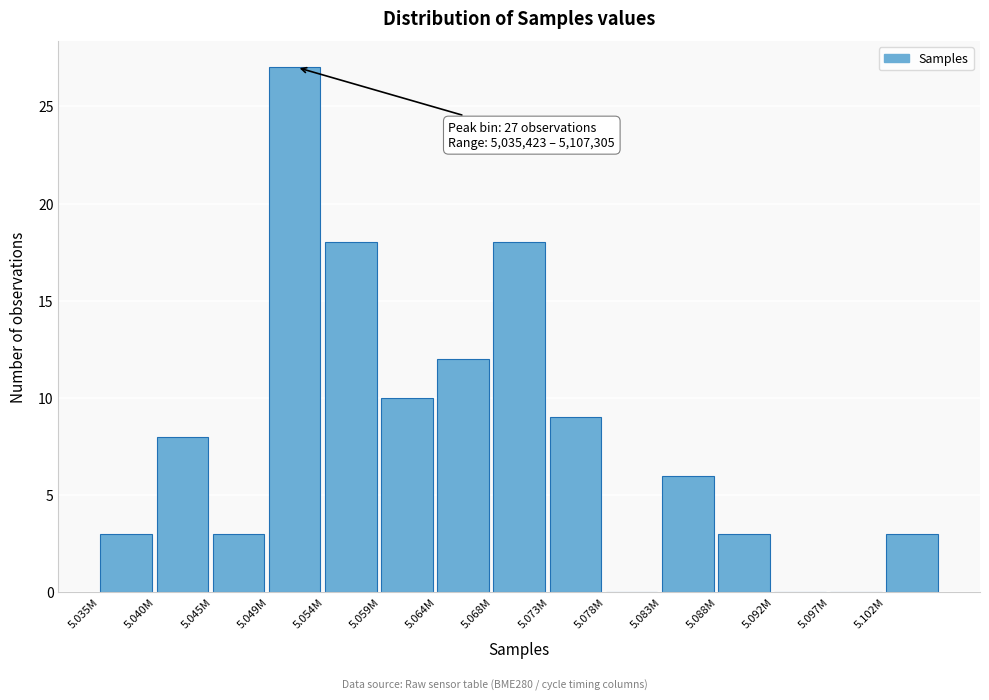

Reading left to right, transcribe all the data shown in this chart.

5.035M=3	5.040M=8	5.045M=3	5.049M=27	5.054M=18	5.059M=10	5.064M=12	5.068M=18	5.073M=9	5.078M=0	5.083M=6	5.088M=3	5.092M=0	5.097M=0	5.102M=3